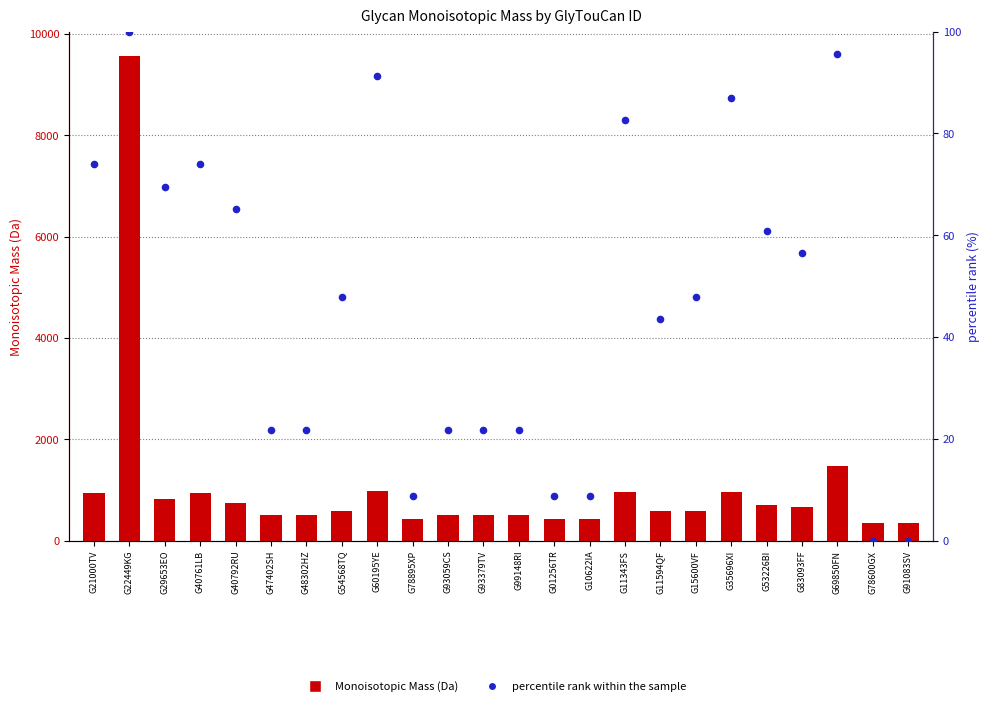

Which series has the largest total across all categories?

Monoisotopic Mass